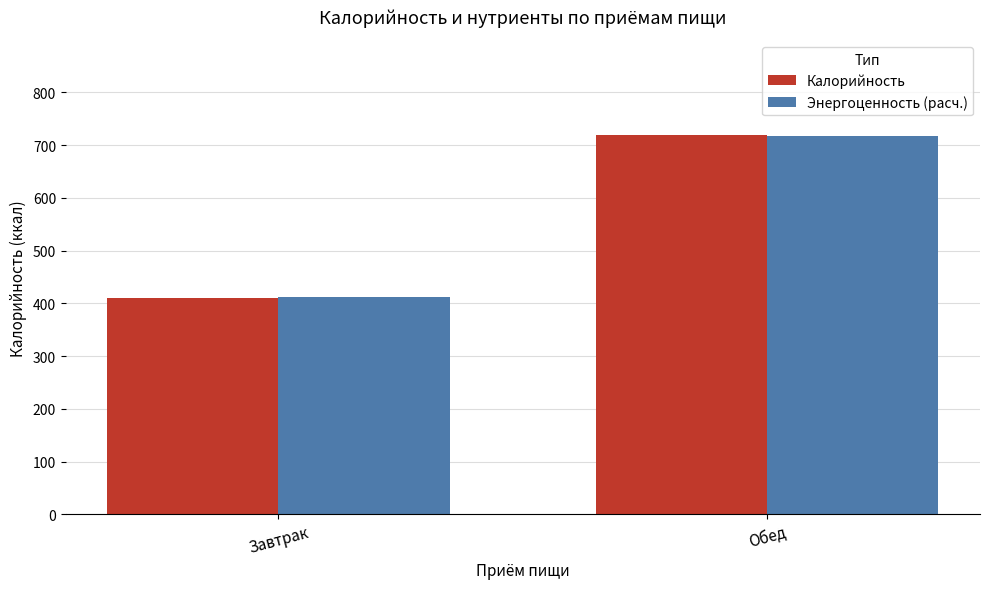

At how many categories does at least one series exceed 536?

1